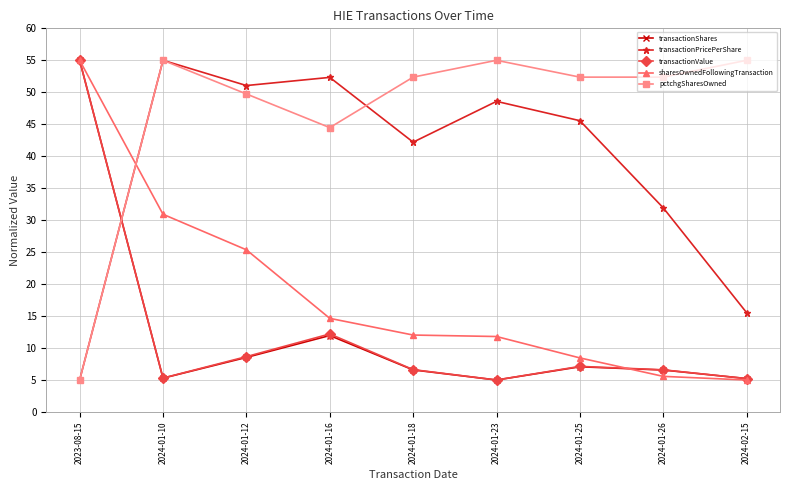

What is the difference between the highest and lowest values at 2023-08-15?

50.0